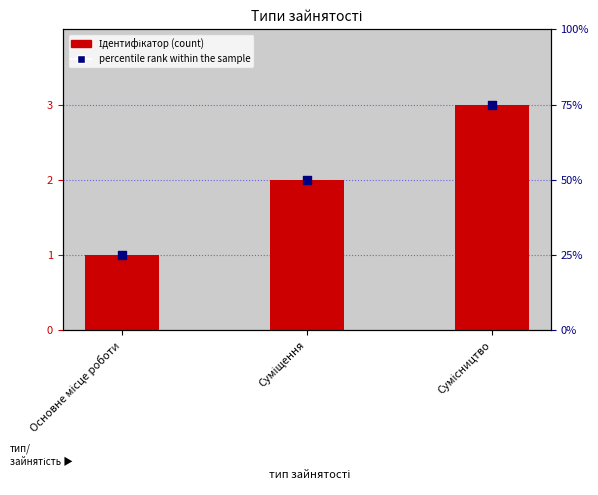

Which series has the widest spread of Y values?

Ідентифікатор